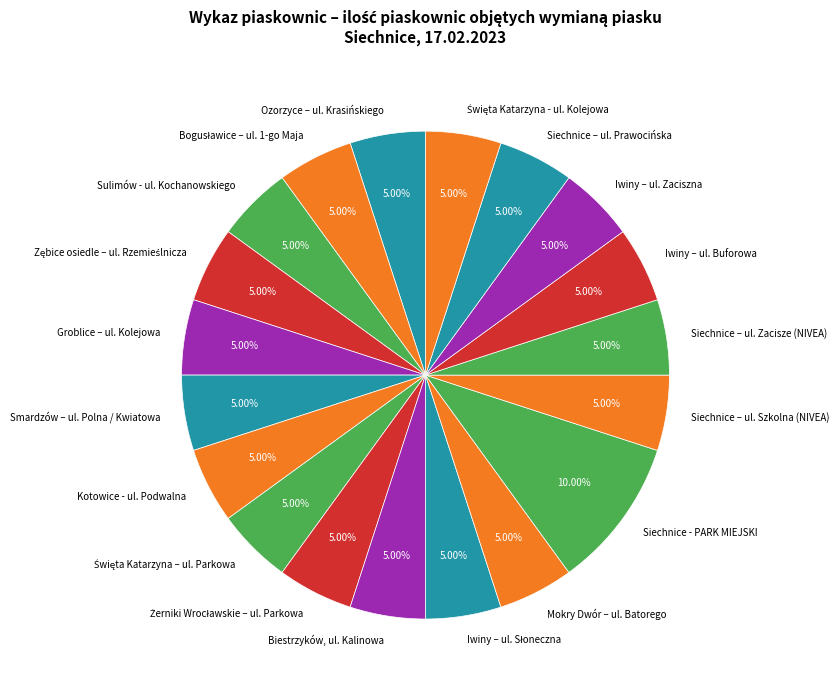

Which slice is the largest?

Siechnice - PARK MIEJSKI